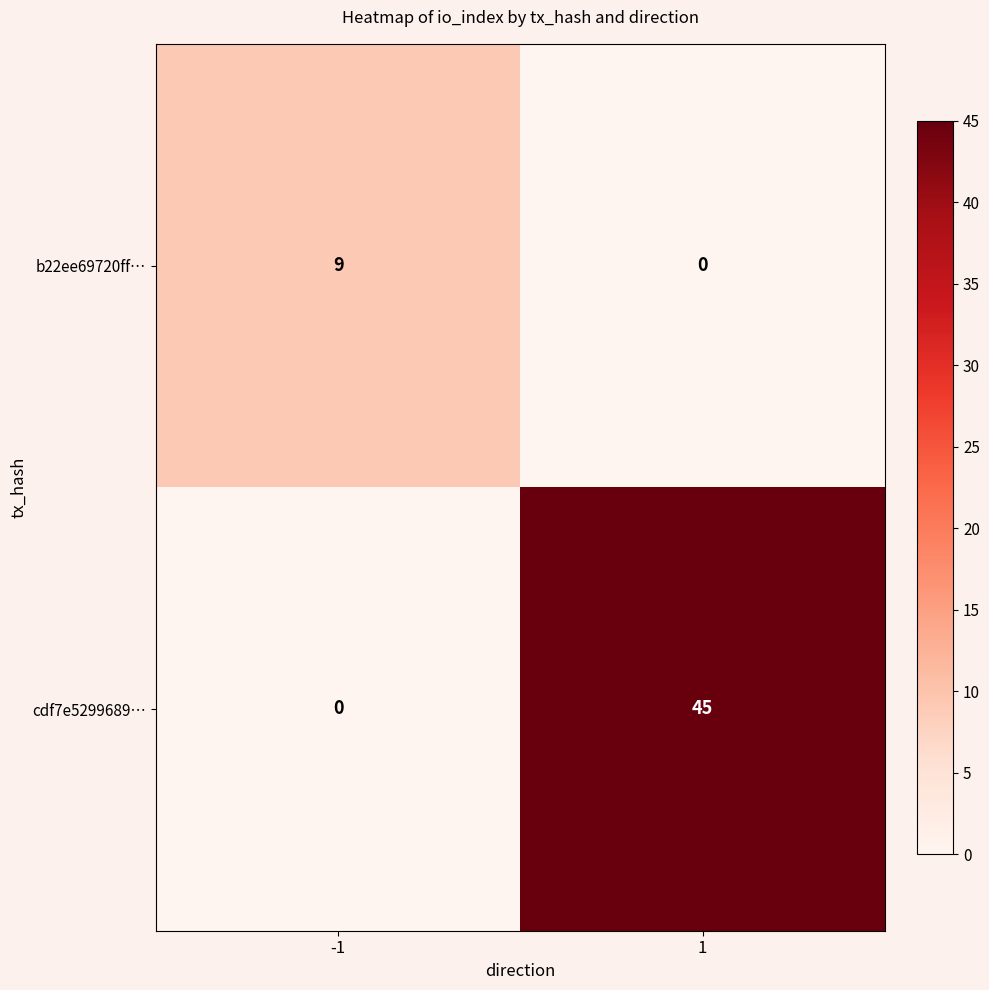

What is the total value across all series at -1?

9